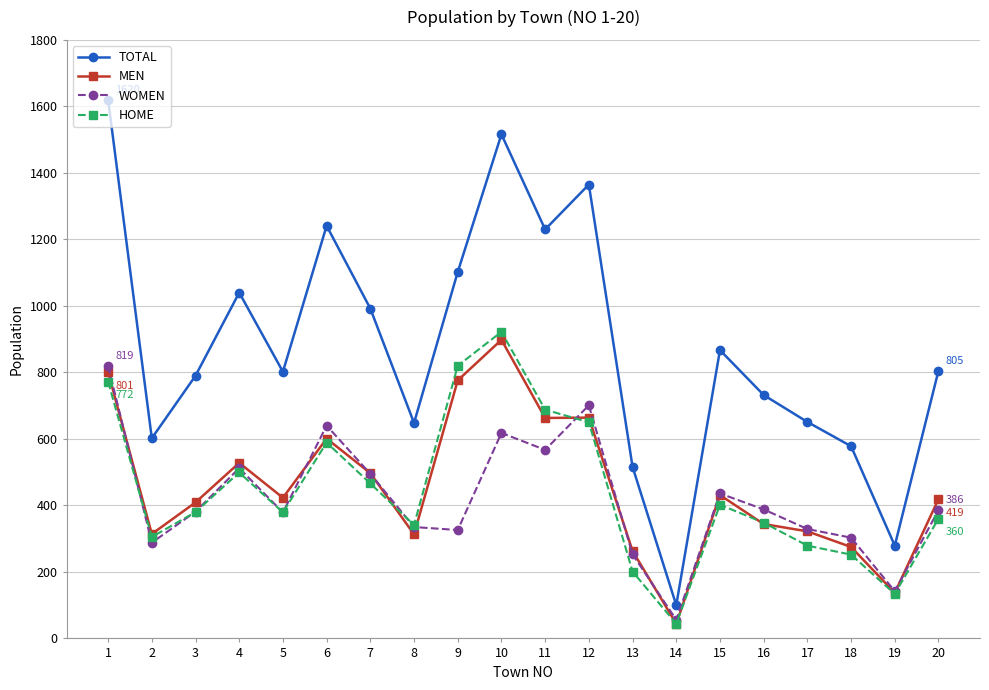

Does the chart have visible grid lines?

Yes